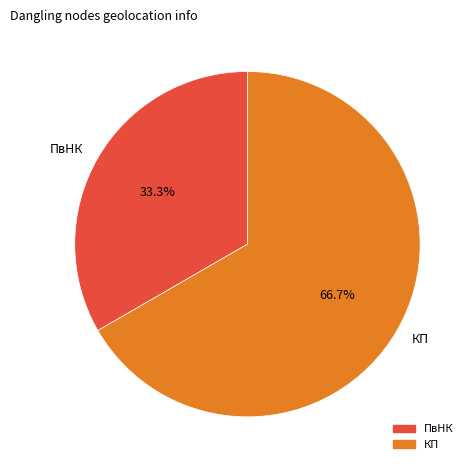

Is there any slice that represents more than half of the pie?

Yes